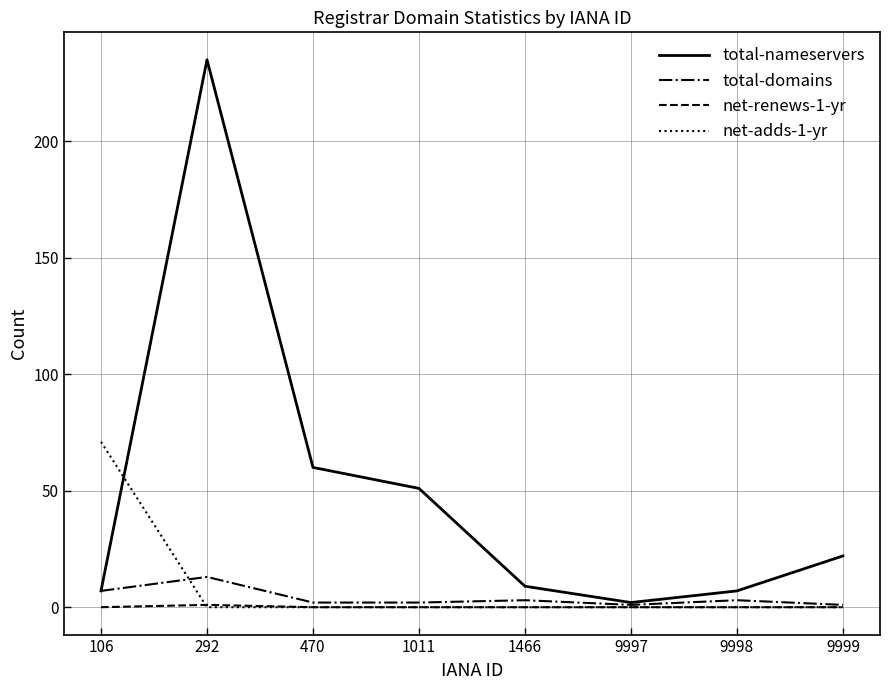

True or false: total-domains has more than 0 points higher than both neighbors.

True